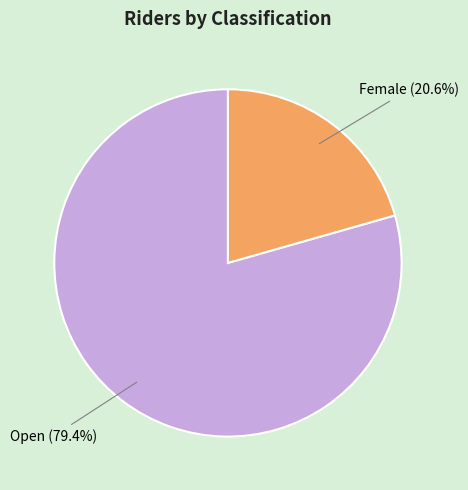

Between Female and Open, which is larger?

Open